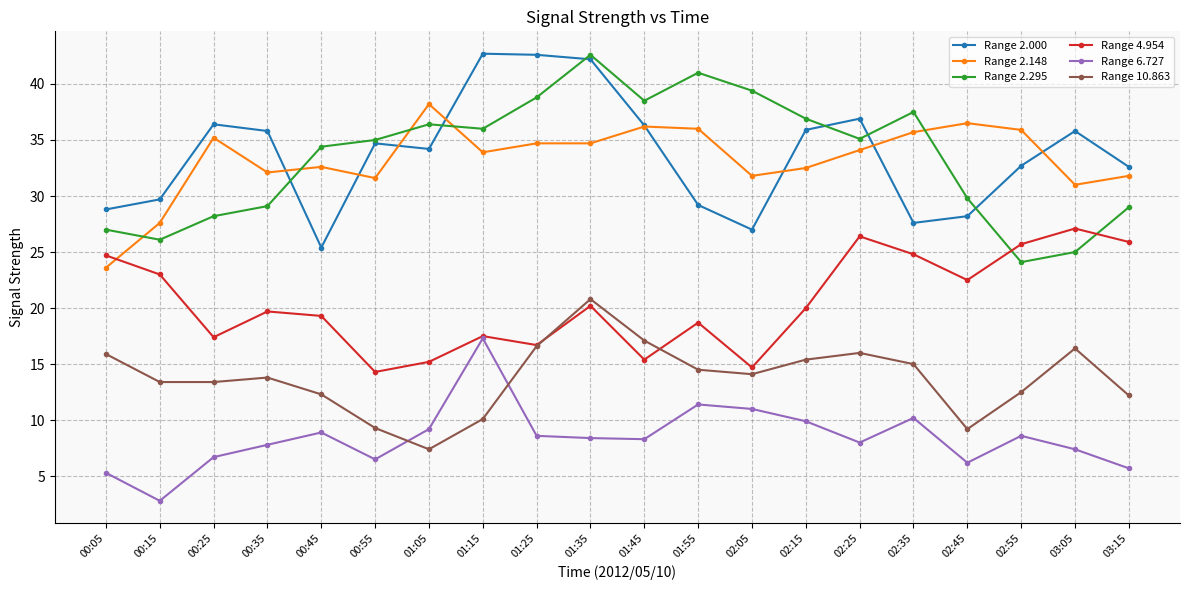

What is the label of the 17th point from the right?

00:35